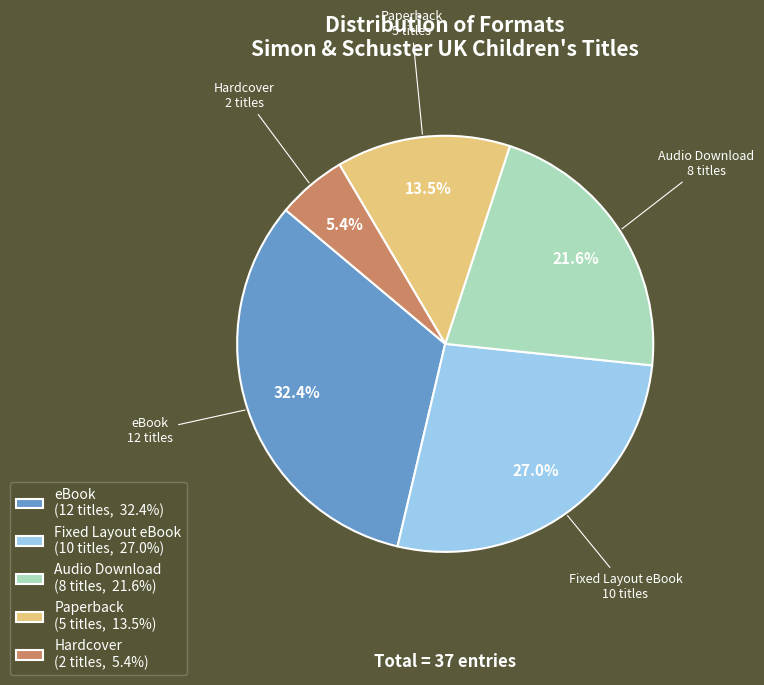

The Hardcover slice represents 13% of the pie. True or false?

False